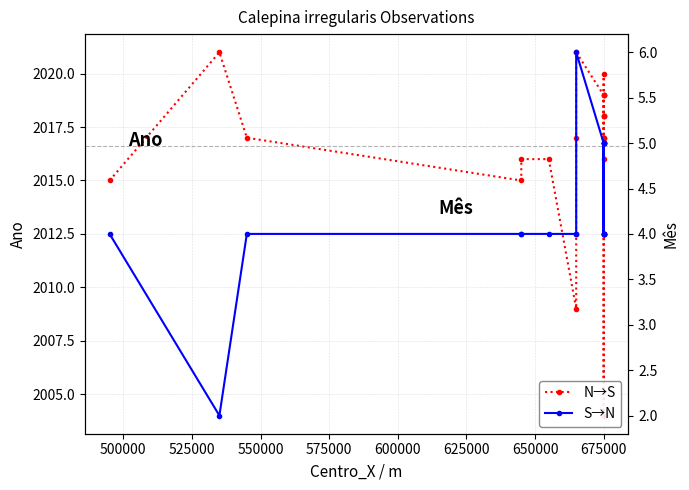

Does the chart have visible grid lines?

Yes